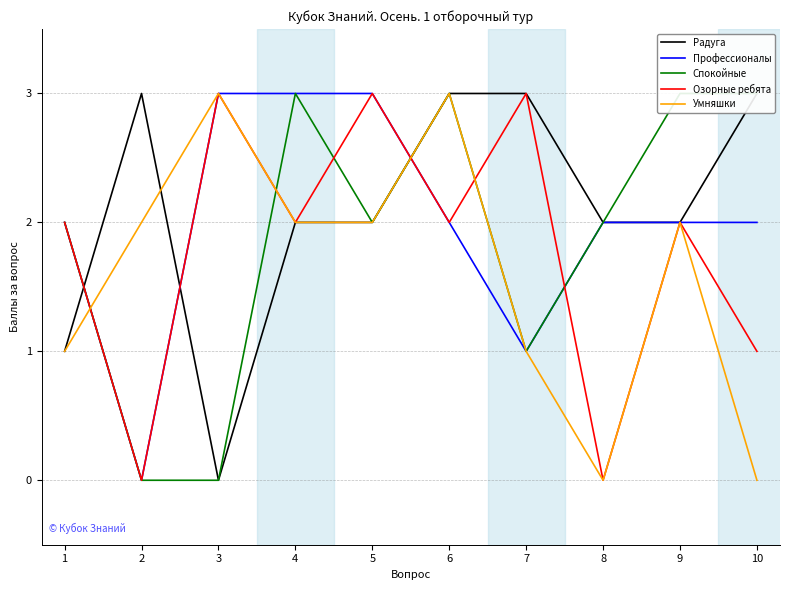

What is the difference between the Профессионалы values at 10 and 4?

1